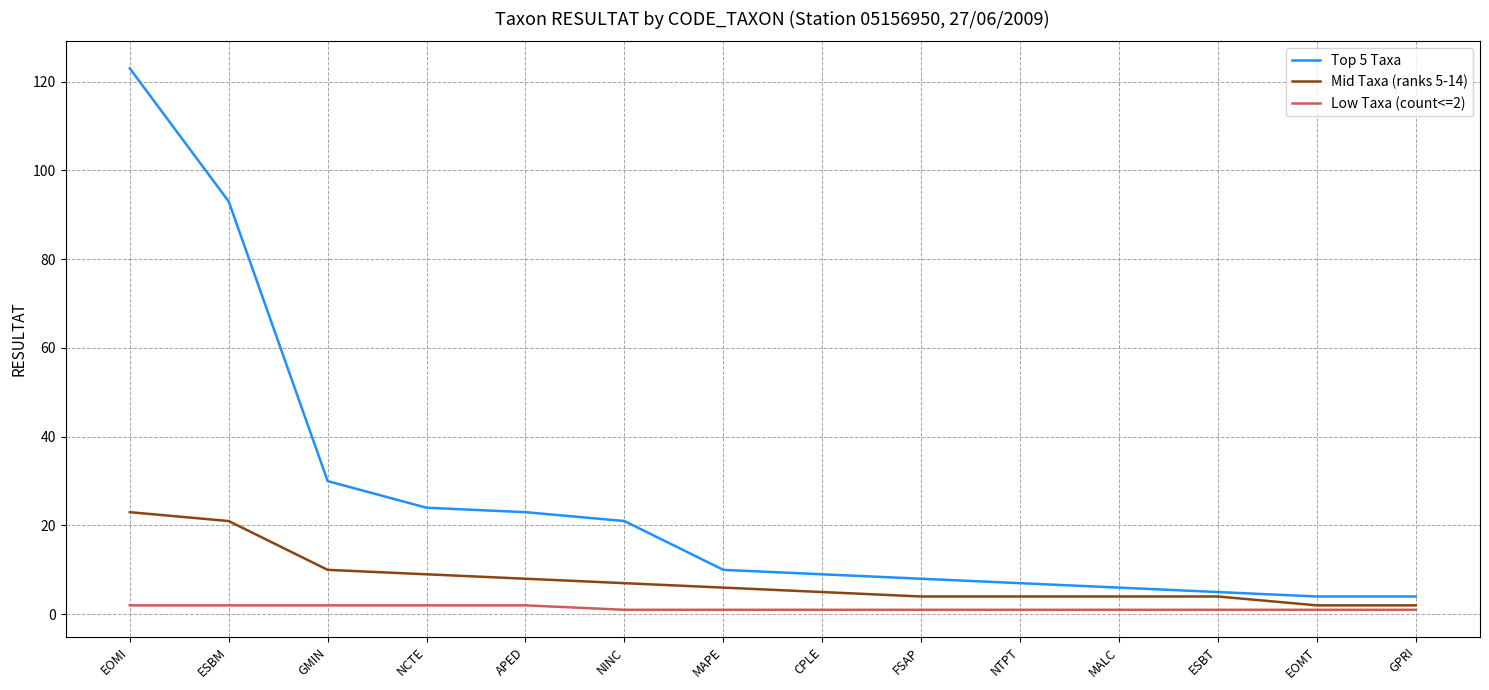

True or false: Top 5 Taxa has a value of 123 at EOMI.

True